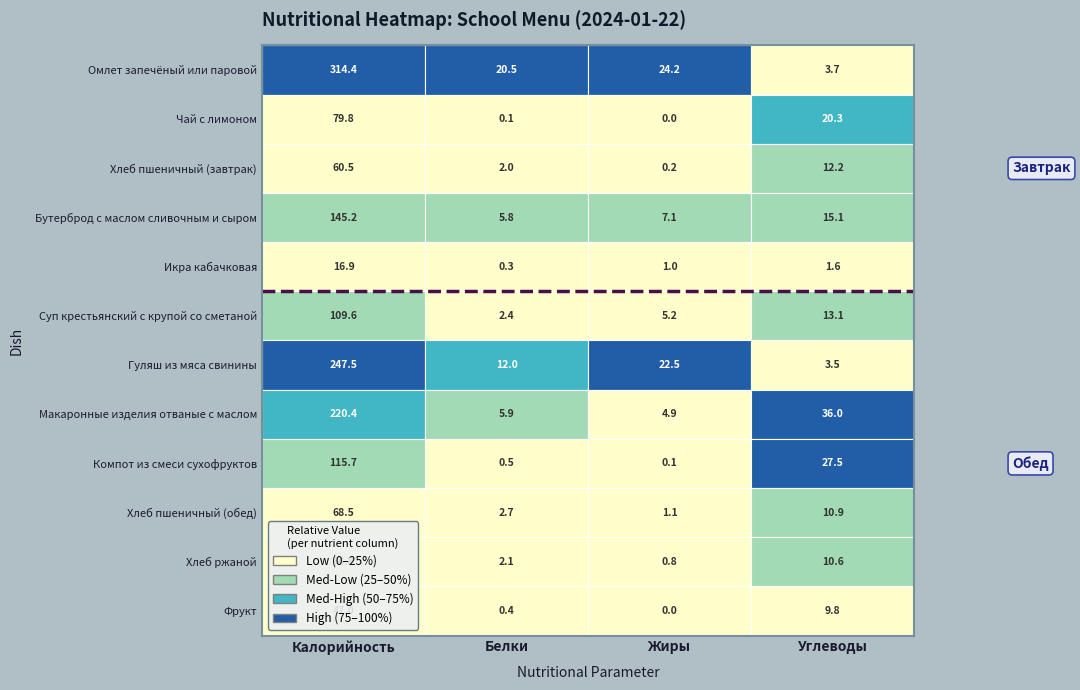

What is the average value of the Компот из смеси сухофруктов series?

36.0